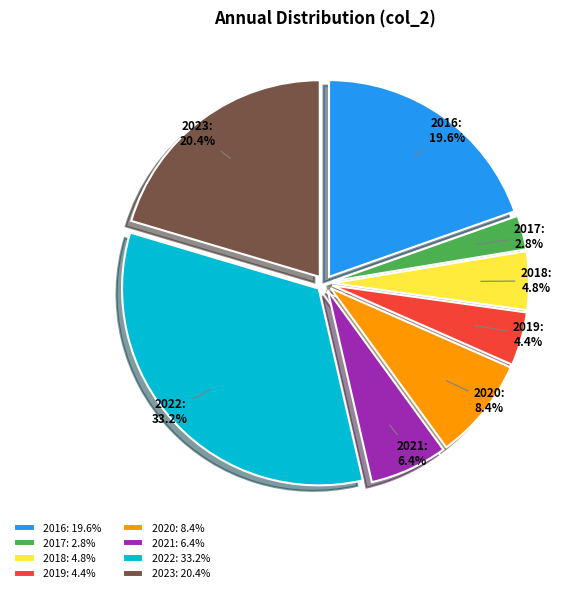

To the nearest percent, what percentage of the pie is 2021?

6%